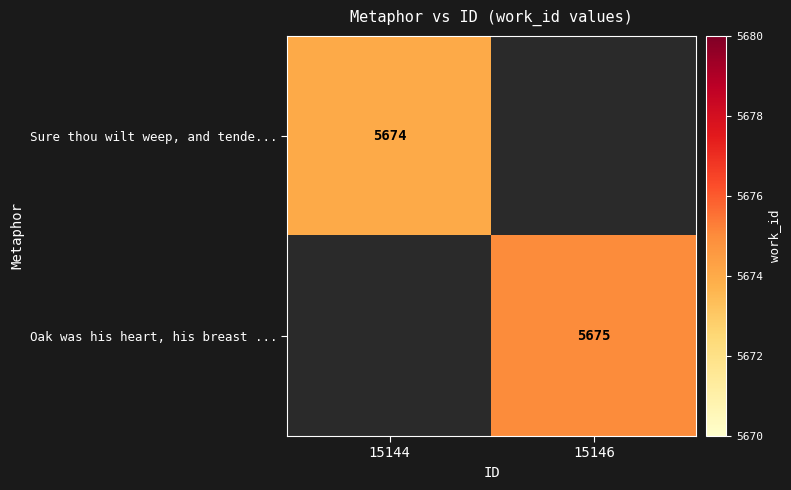

At how many categories does at least one series exceed 5674?

1